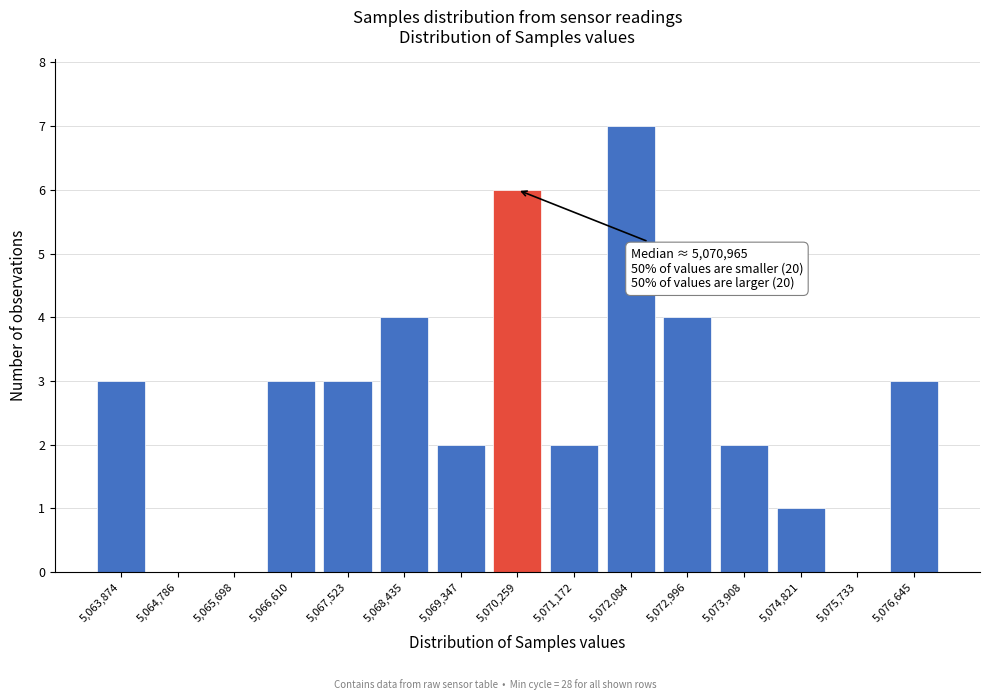

Reading right to left, transcribe all the data shown in this chart.

5,076,645=3	5,075,733=0	5,074,821=1	5,073,908=2	5,072,996=4	5,072,084=7	5,071,172=2	5,070,259=6	5,069,347=2	5,068,435=4	5,067,523=3	5,066,610=3	5,065,698=0	5,064,786=0	5,063,874=3